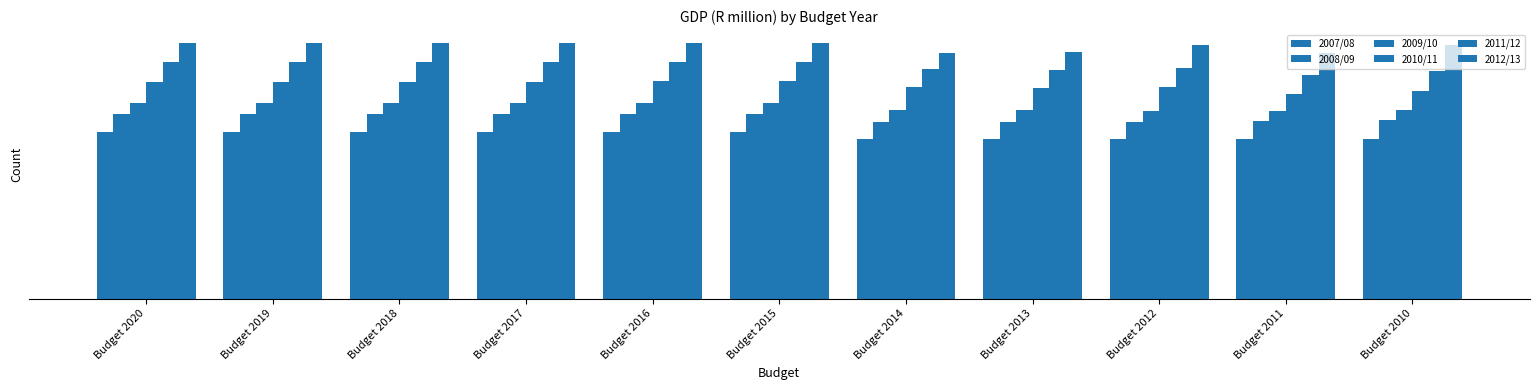

Which has a higher value, Budget 2016 or Budget 2010?

Budget 2016